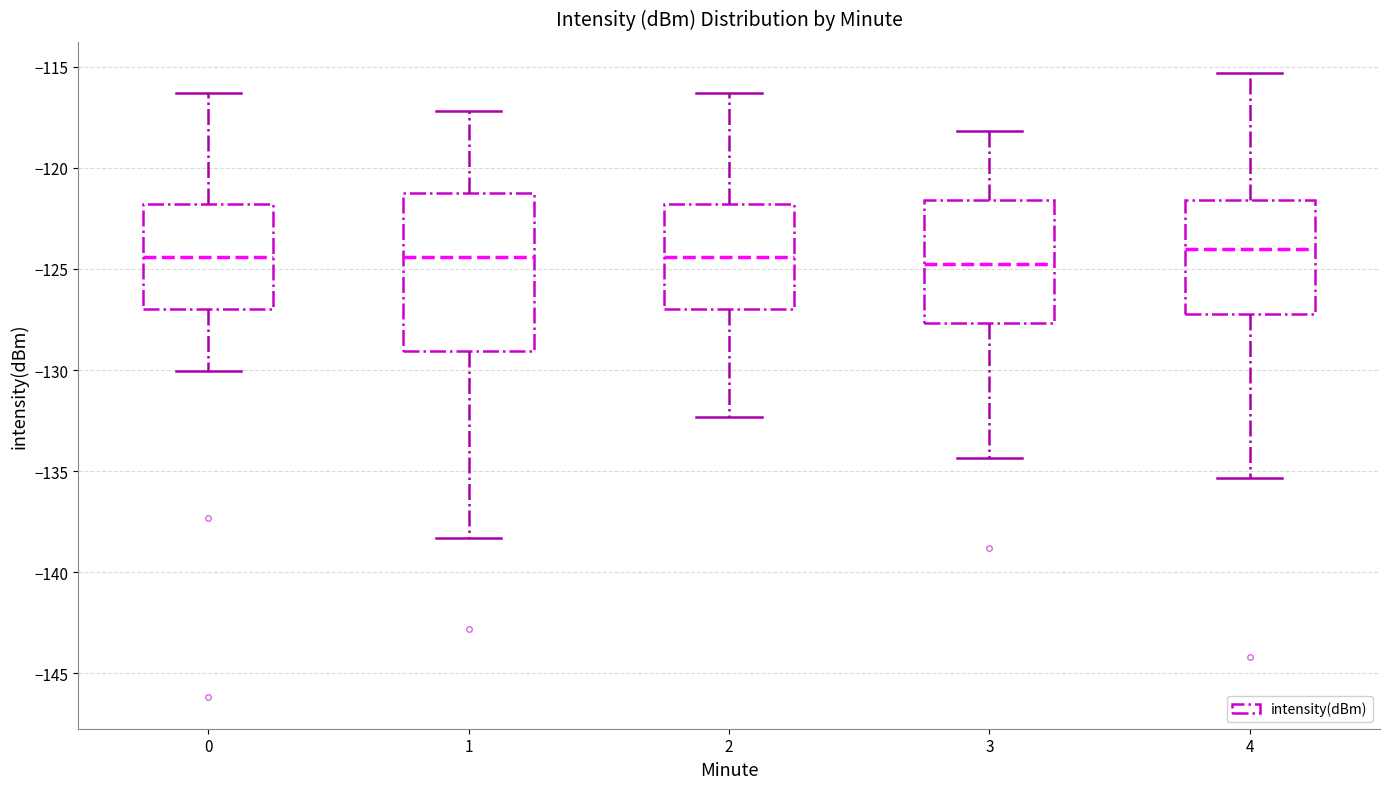

Which box is the tallest, from its lower edge to its upper edge?

1